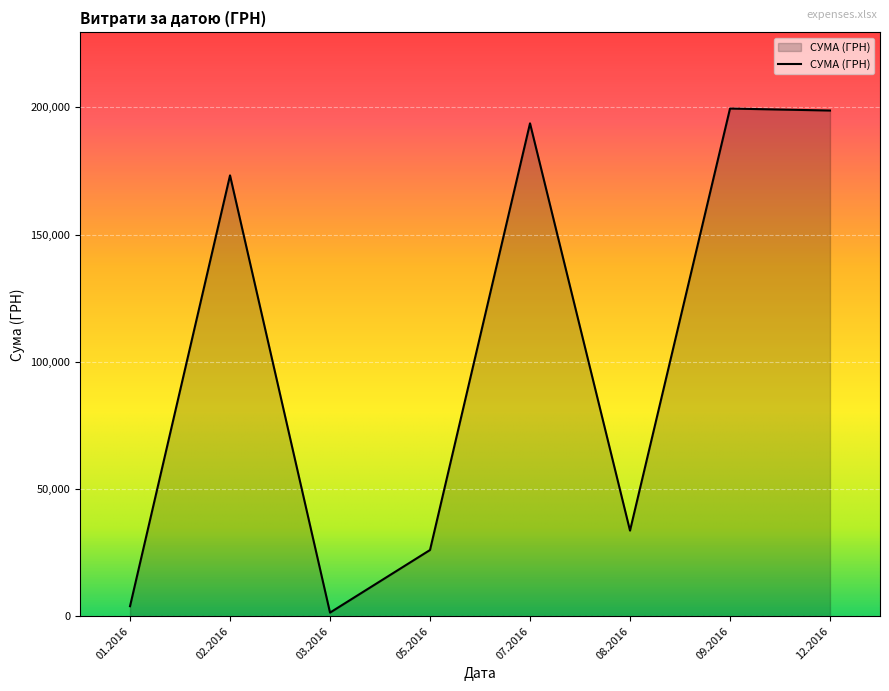

What is the ratio of the value at 02.2016 to the value at 07.2016?

0.9